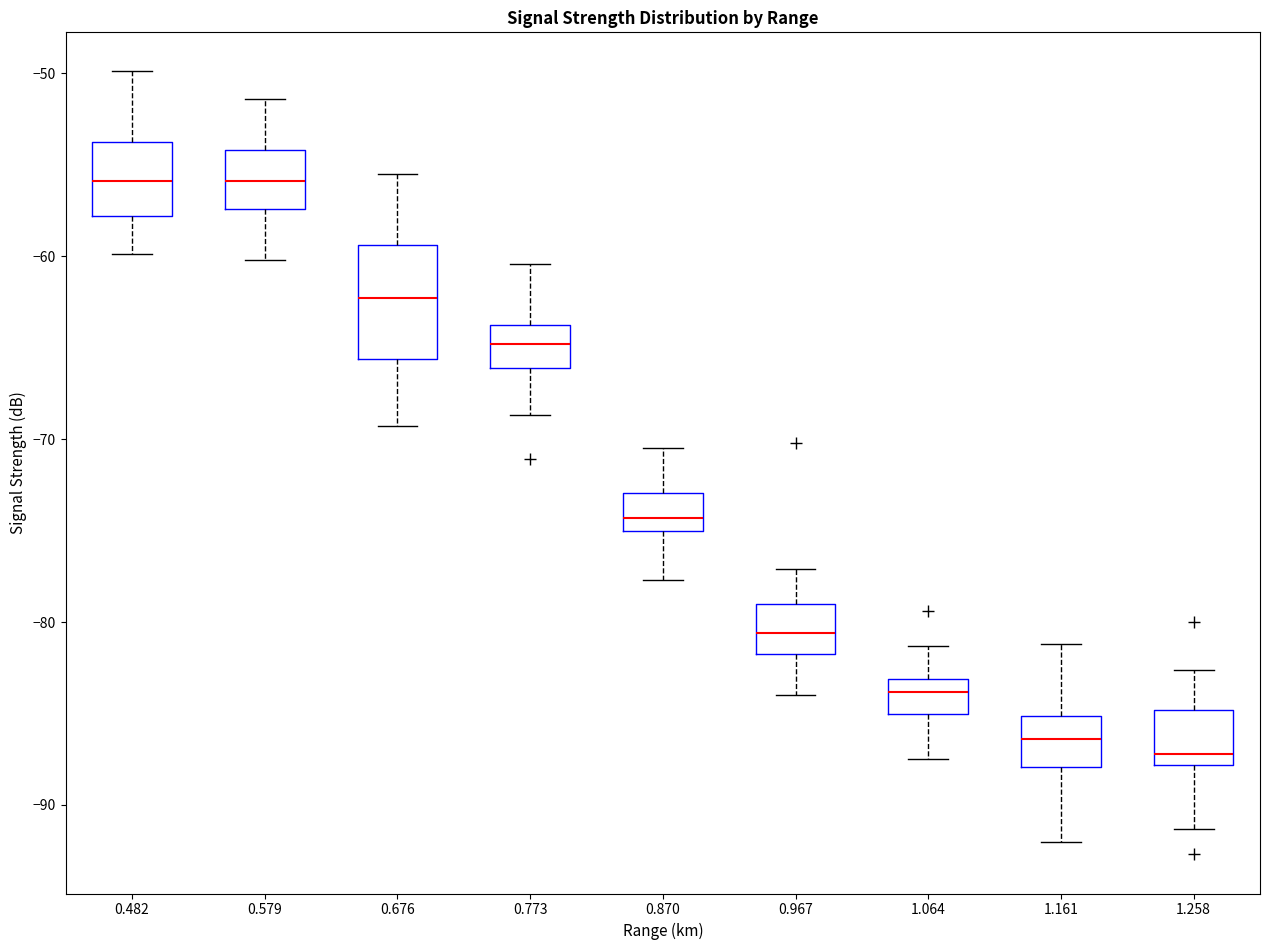

Where does the median line of the box at x = 1.161 sit on the y-axis? The values are not printed on the chart, so give them approximately, as read against the axis.

-86